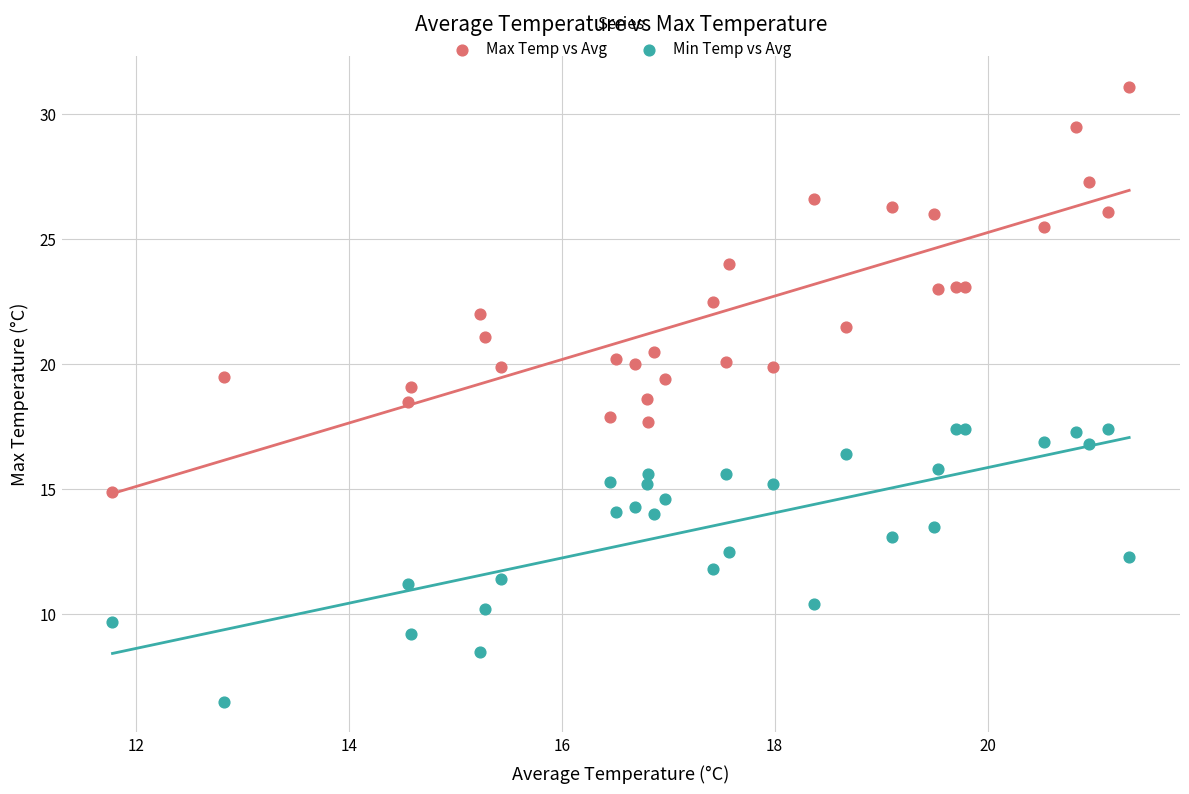

Which series reaches the maximum Y coordinate?

Max Temp vs Avg